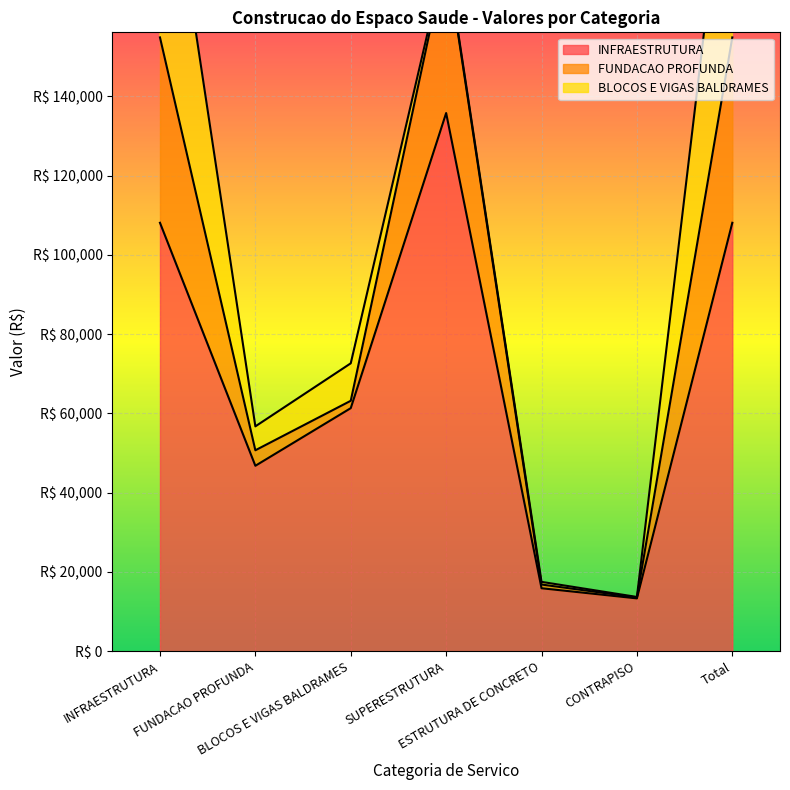

True or false: INFRAESTRUTURA and FUNDACAO PROFUNDA intersect in this chart.

False